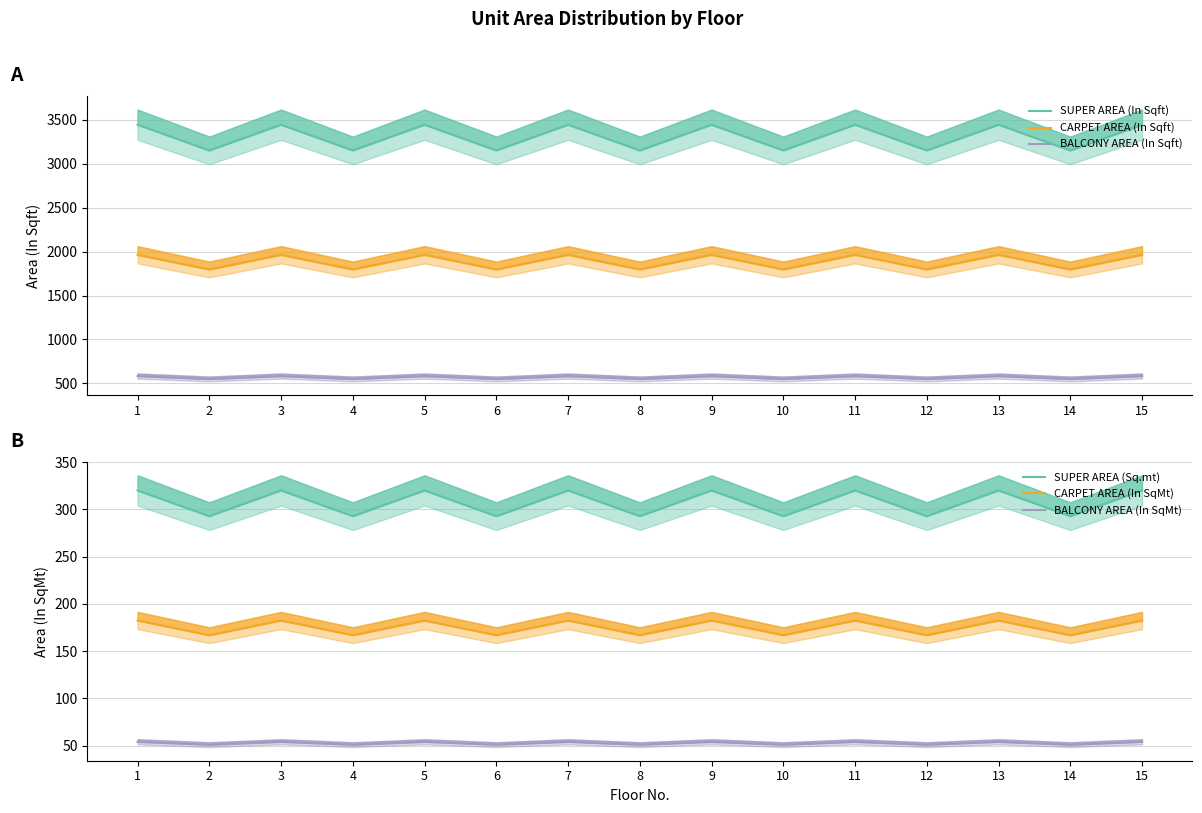

How many data points in BALCONY AREA (In SqMt) are above 54?

8